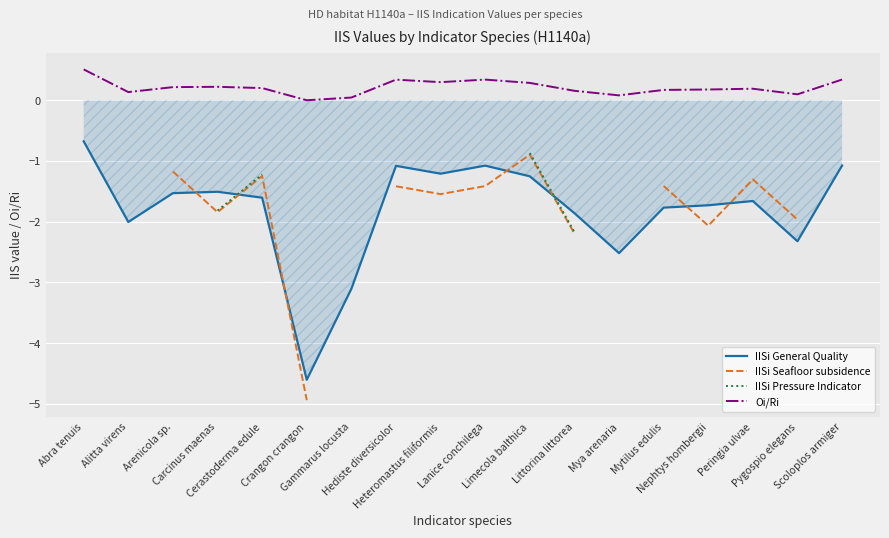

Where is Oi/Ri nearest to the value 0?

Crangon crangon